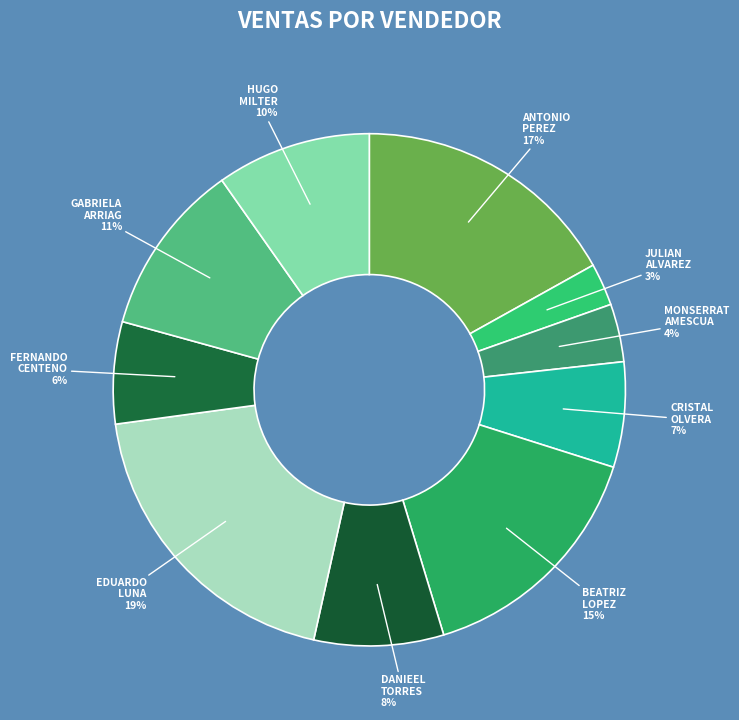

Count the number of slices in the pie.

10